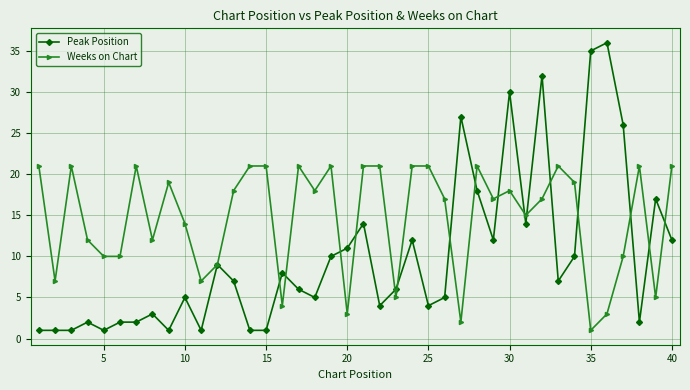

True or false: Peak Position has more than 0 interior local peaks.

True